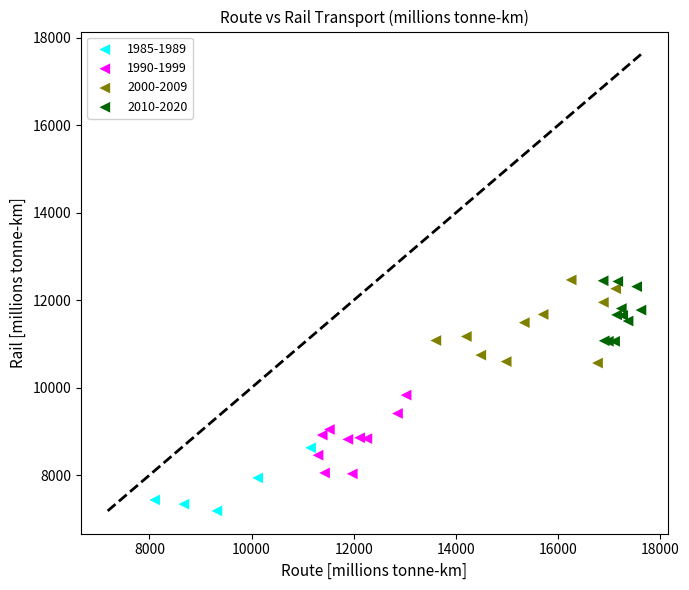

What are all the series names shown in the legend?

1985-1989, 1990-1999, 2000-2009, 2010-2020